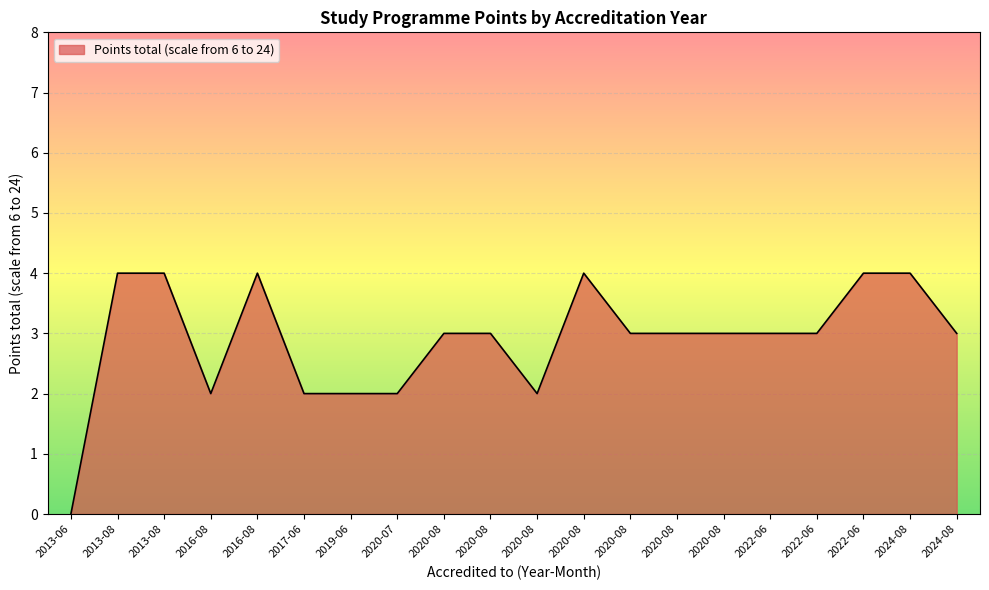

What is the sum of all values?

58